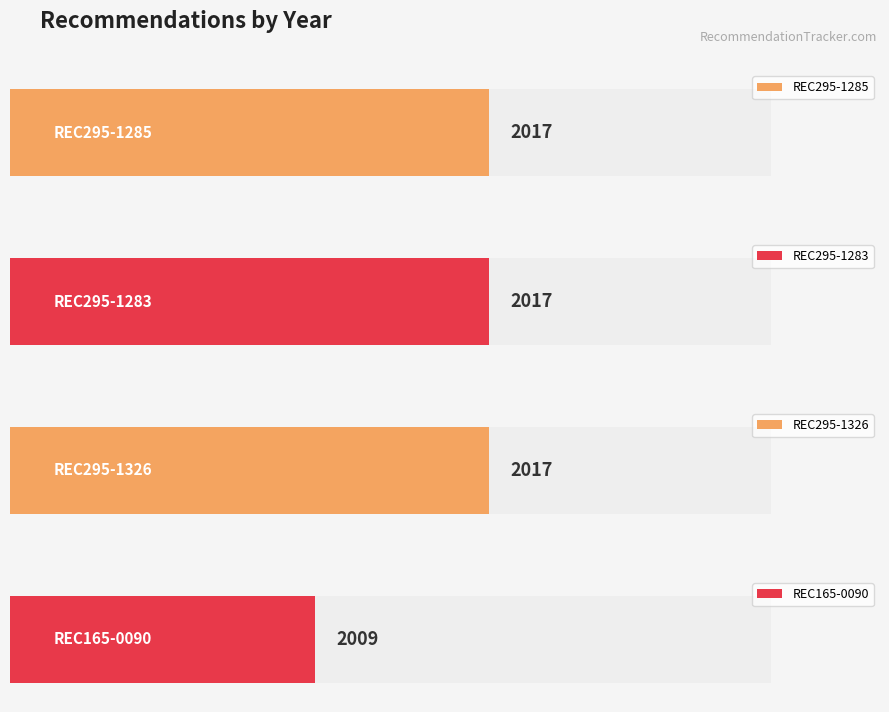

Which label corresponds to the smallest value in the chart?

REC165-0090